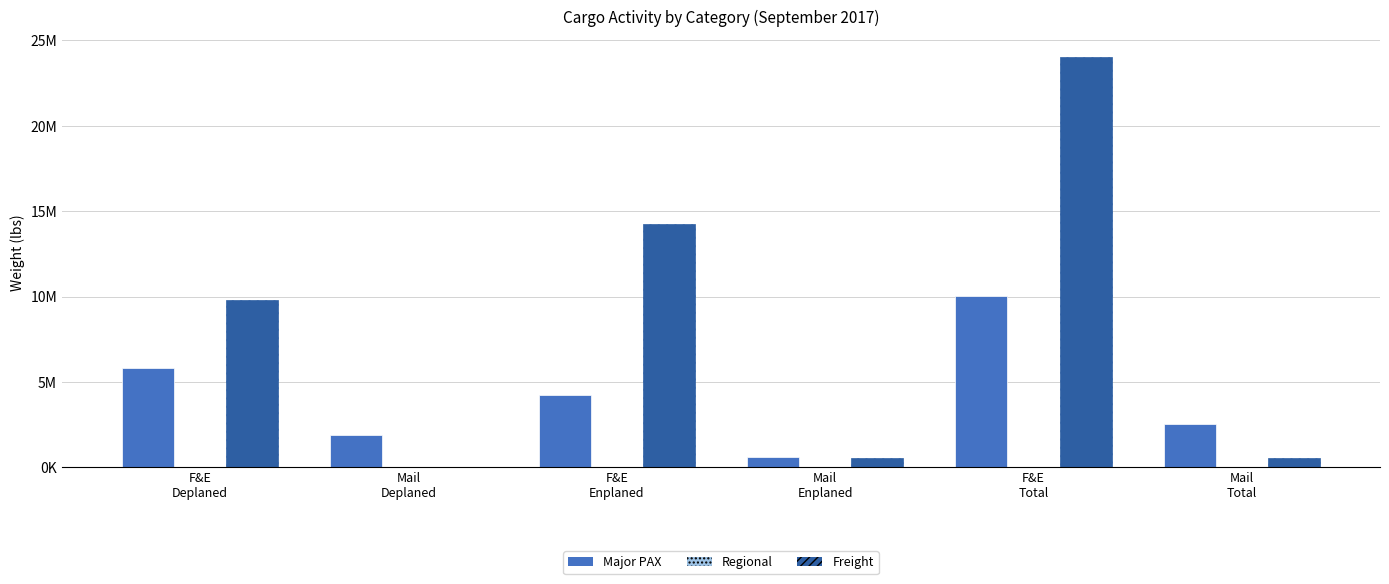

Are the bars horizontal?

No